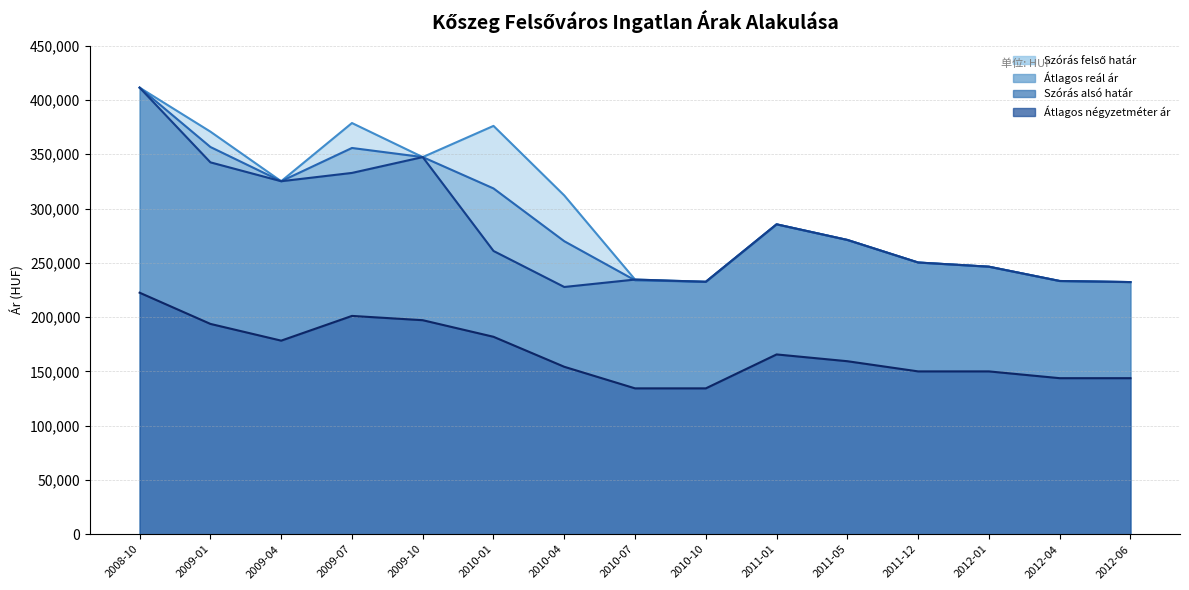

Where is Szórás felső határ nearest to the value 321842?

2009-04